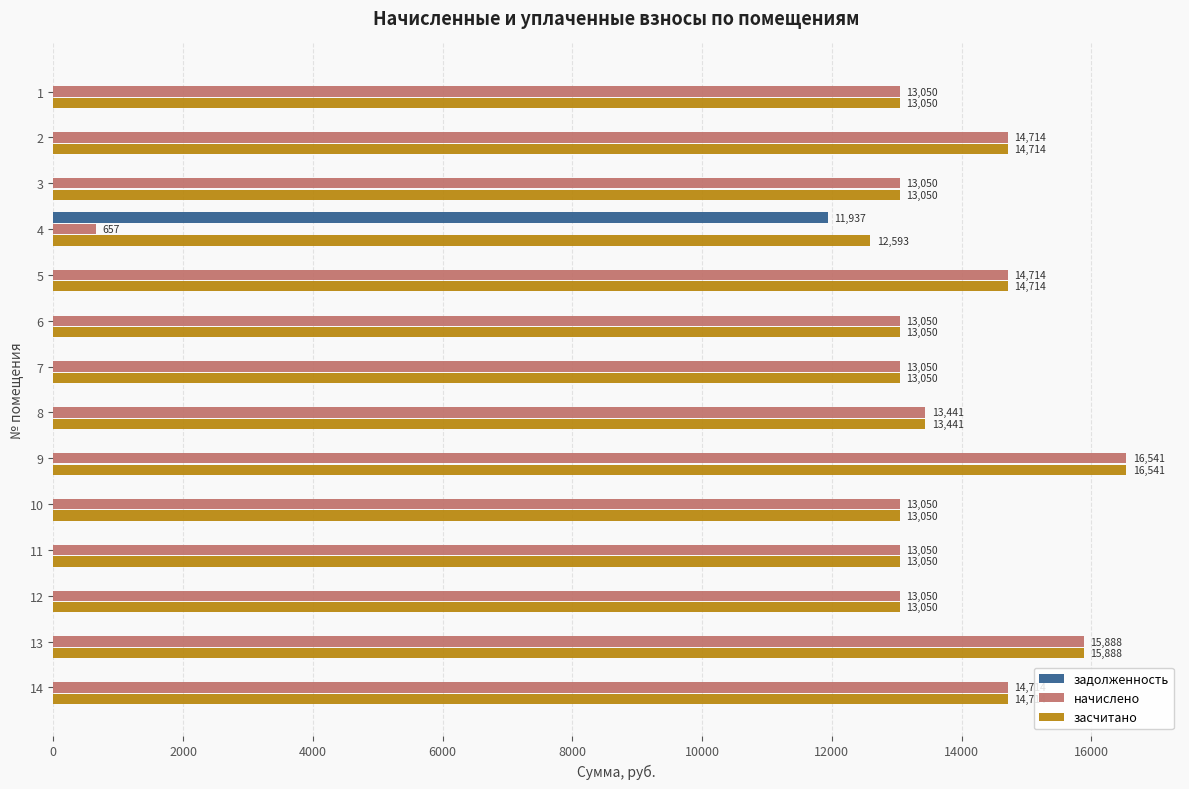

At which category is the sum across all series the highest?

9